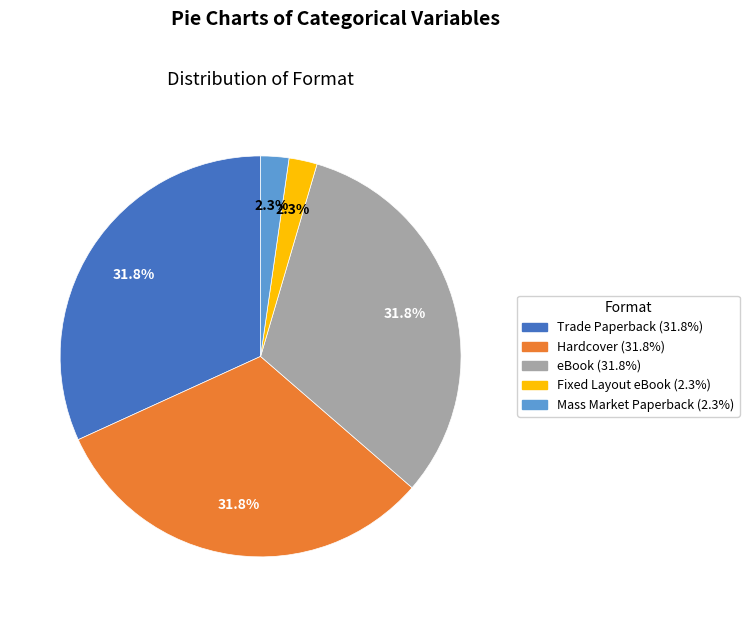

What percentage do eBook and Mass Market Paperback together represent?

34.1%